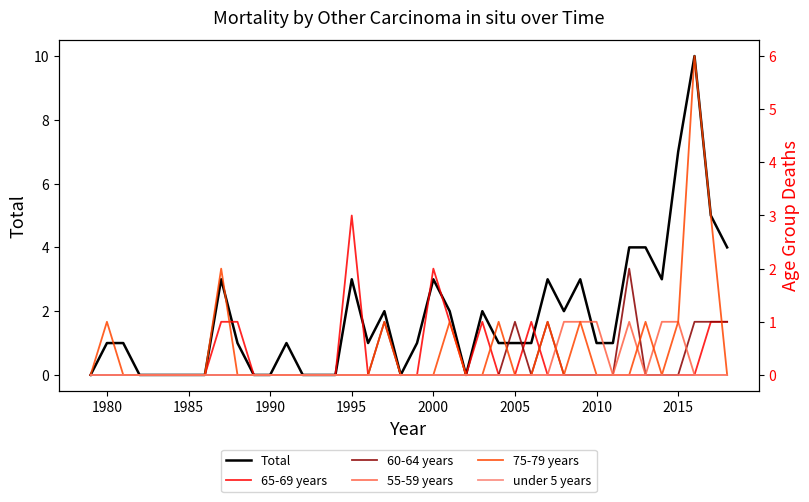

What are all the series names shown in the legend?

Total, 65-69 years, 60-64 years, 55-59 years, 75-79 years, under 5 years